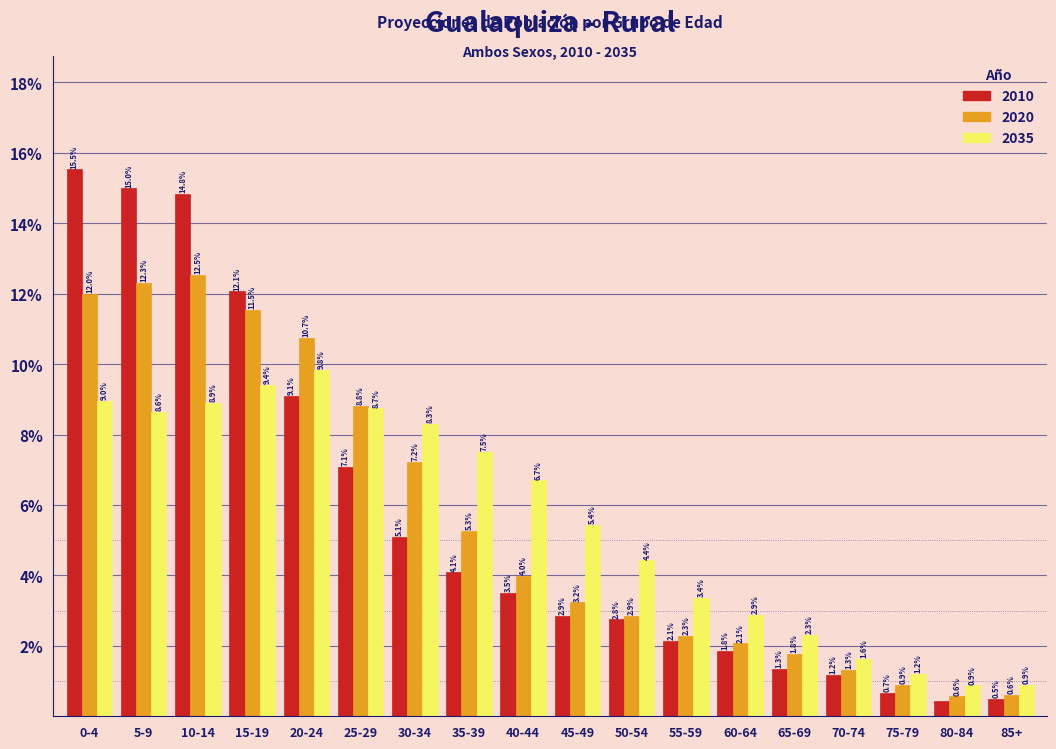

True or false: 2010 has a value of 12.1 at 15-19.

True